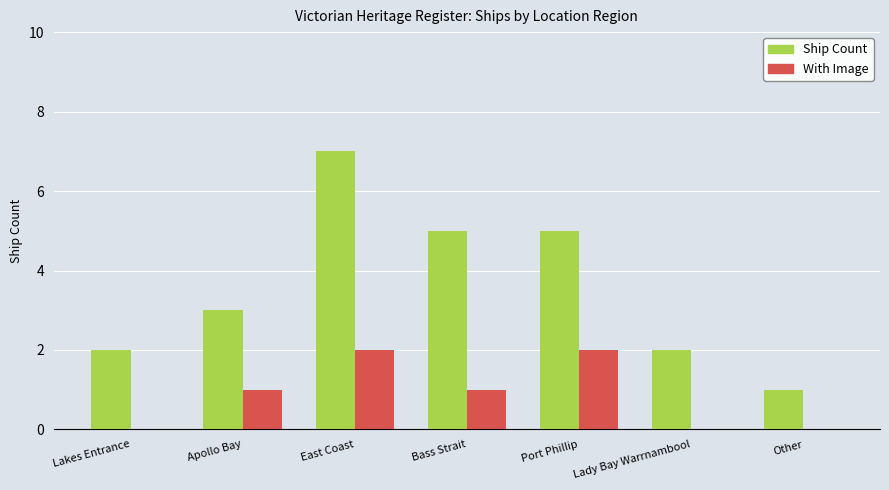

Does the chart contain stacked bars?

No